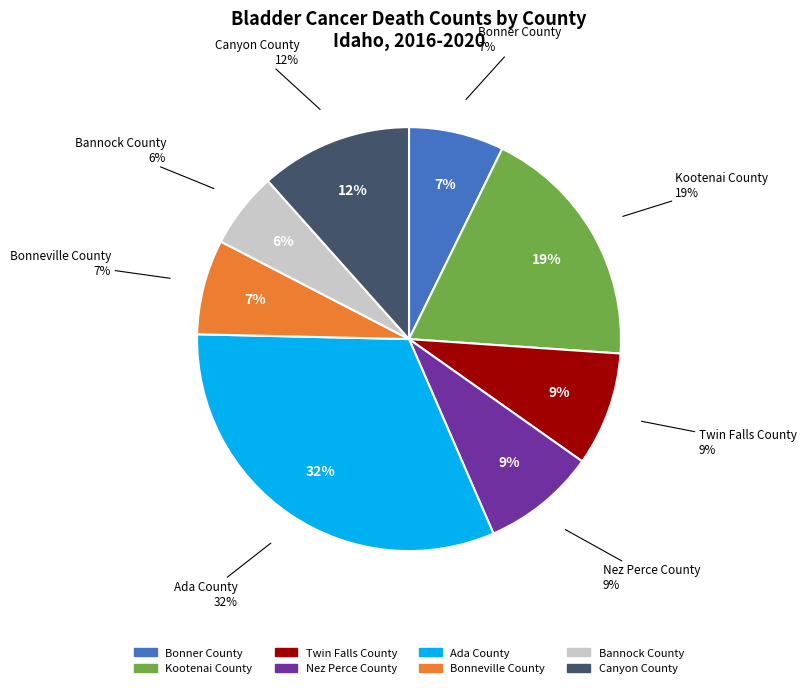

To the nearest percent, what portion does Canyon County represent?

12%